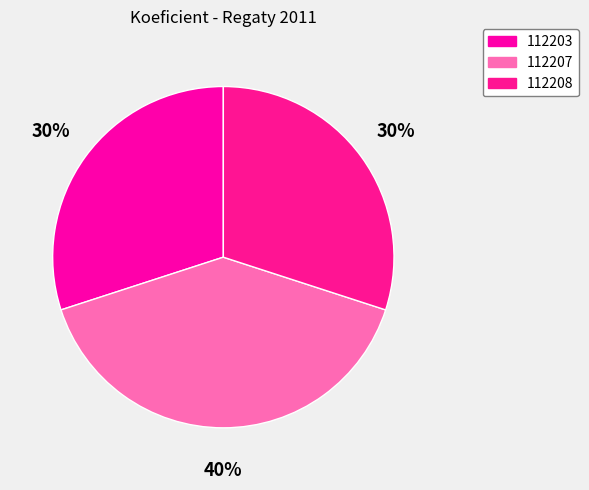

What is the smallest slice in the pie chart?

112203